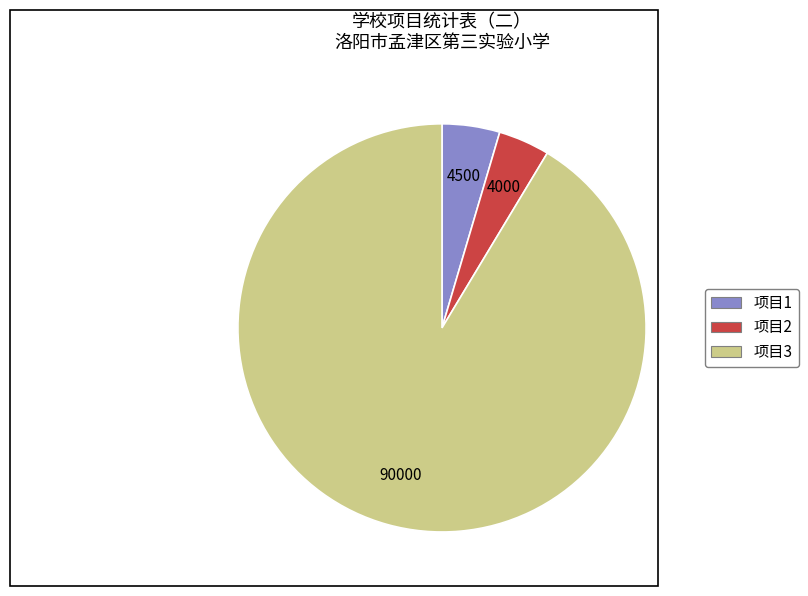

Is 项目3 the majority of the pie?

Yes